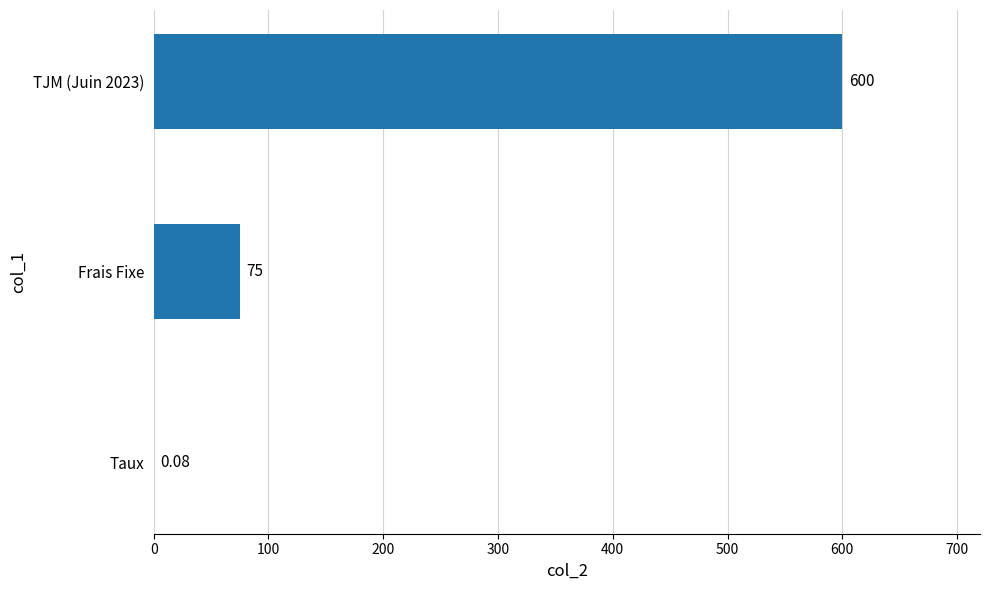

What is the change in value from Frais Fixe to TJM (Juin 2023)?

+525.0